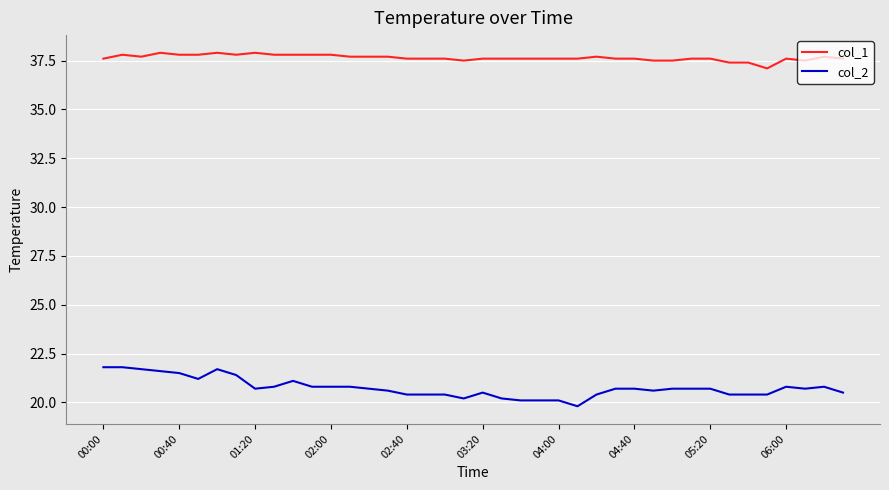

Which series has the largest total across all categories?

col_1